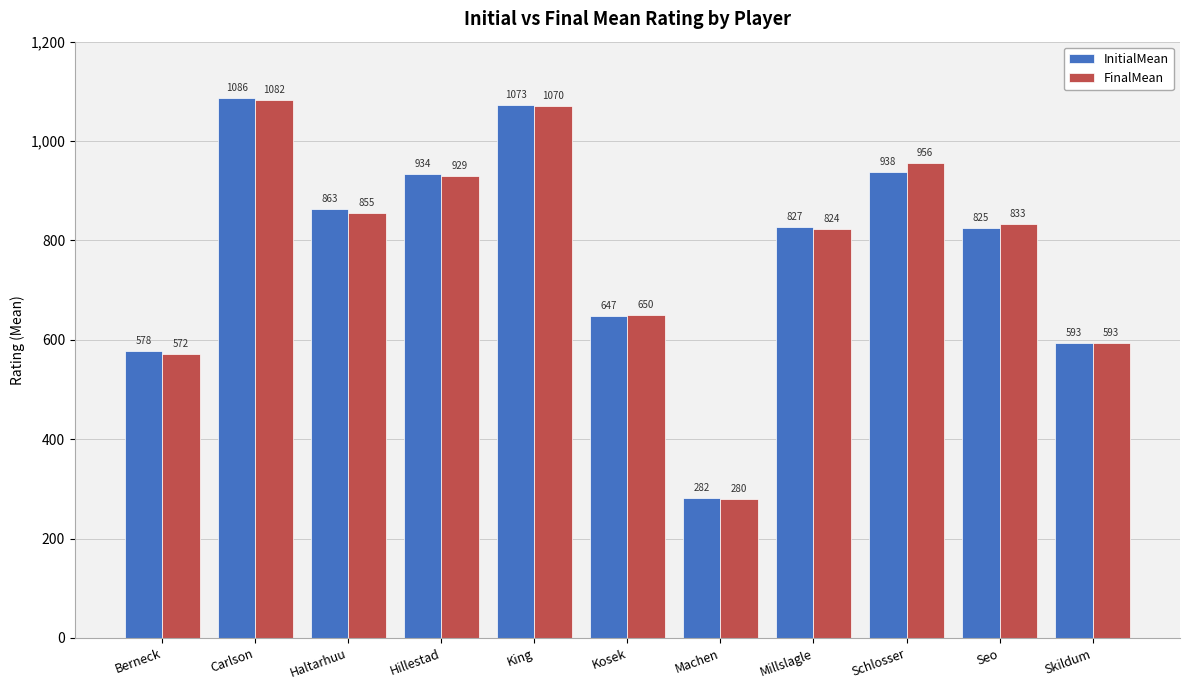

Rank the series at Machen from lowest to highest value.

FinalMean, InitialMean